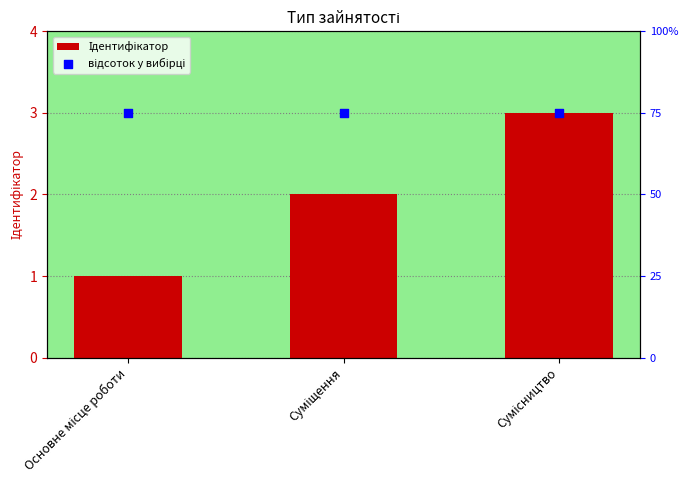

At how many categories does at least one series exceed 43?

3